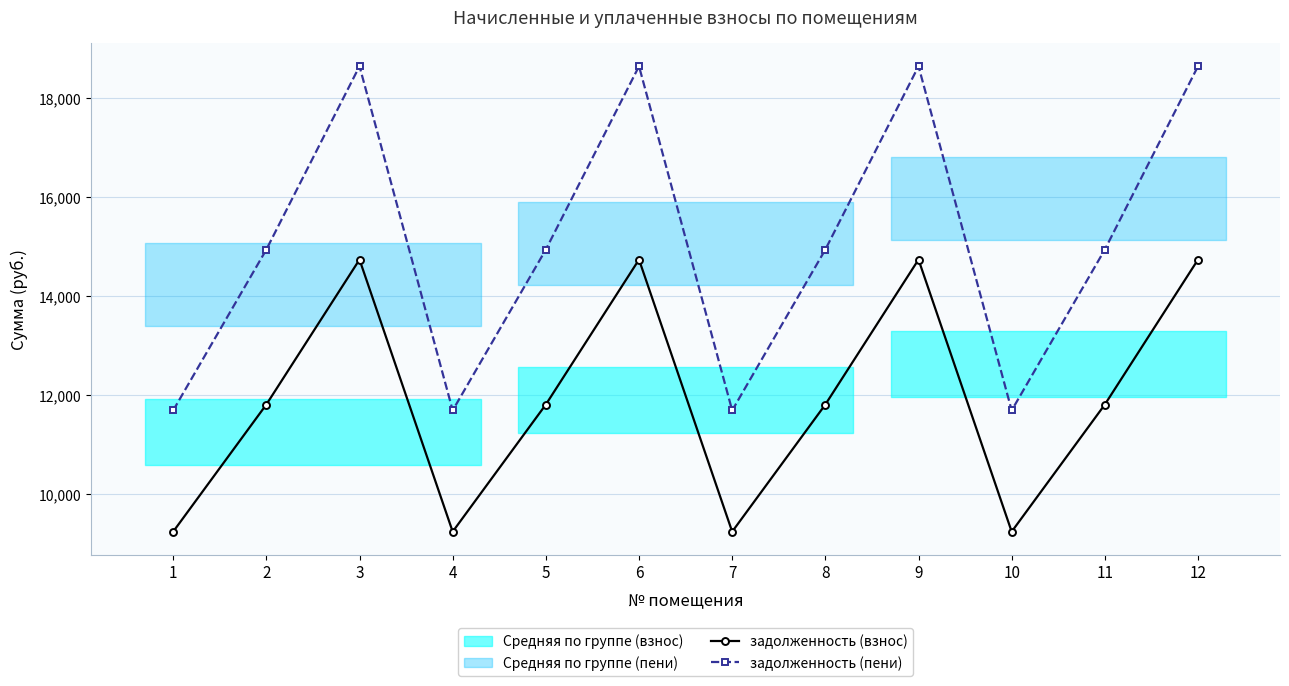

True or false: задолженность (пени) and задолженность (взнос) intersect in this chart.

False